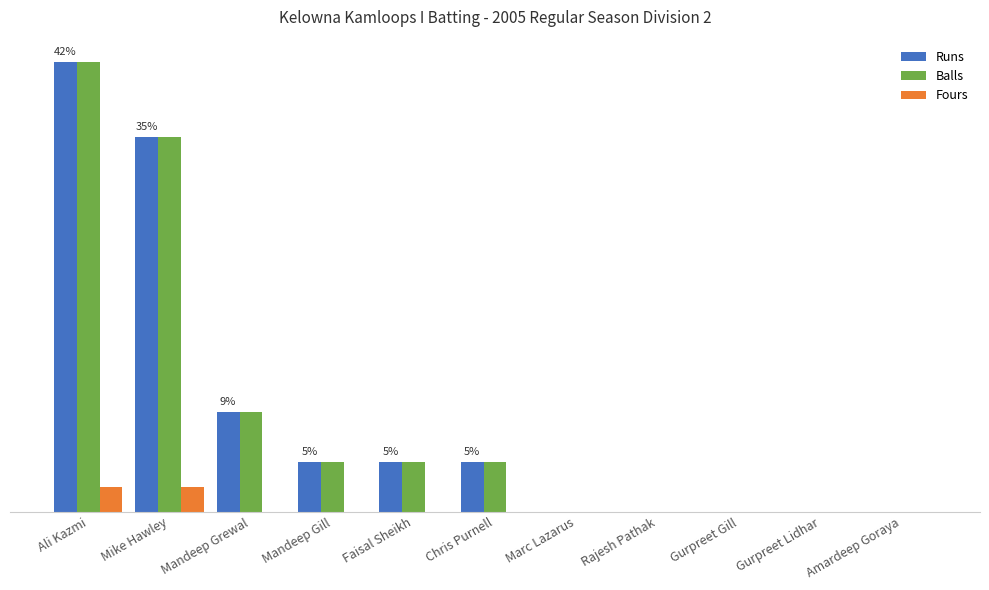

Between Ali Kazmi and Gurpreet Lidhar, which series saw the biggest shift?

Runs